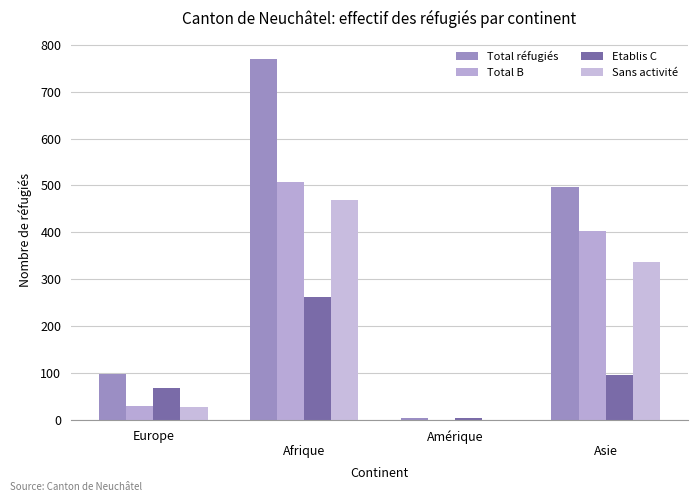

Are the bars horizontal?

No